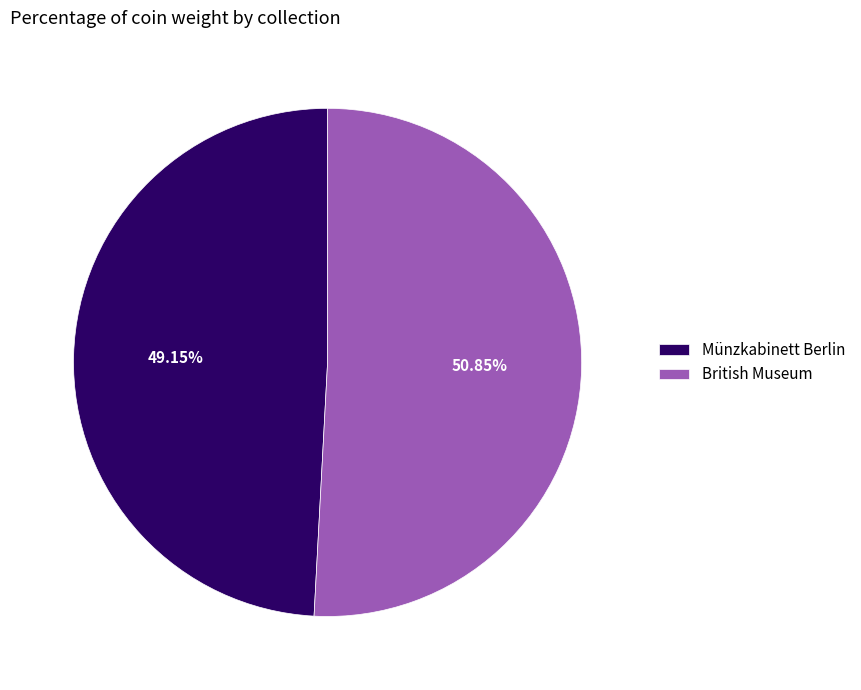

Rank the categories by value from lowest to highest.

Münzkabinett Berlin, British Museum